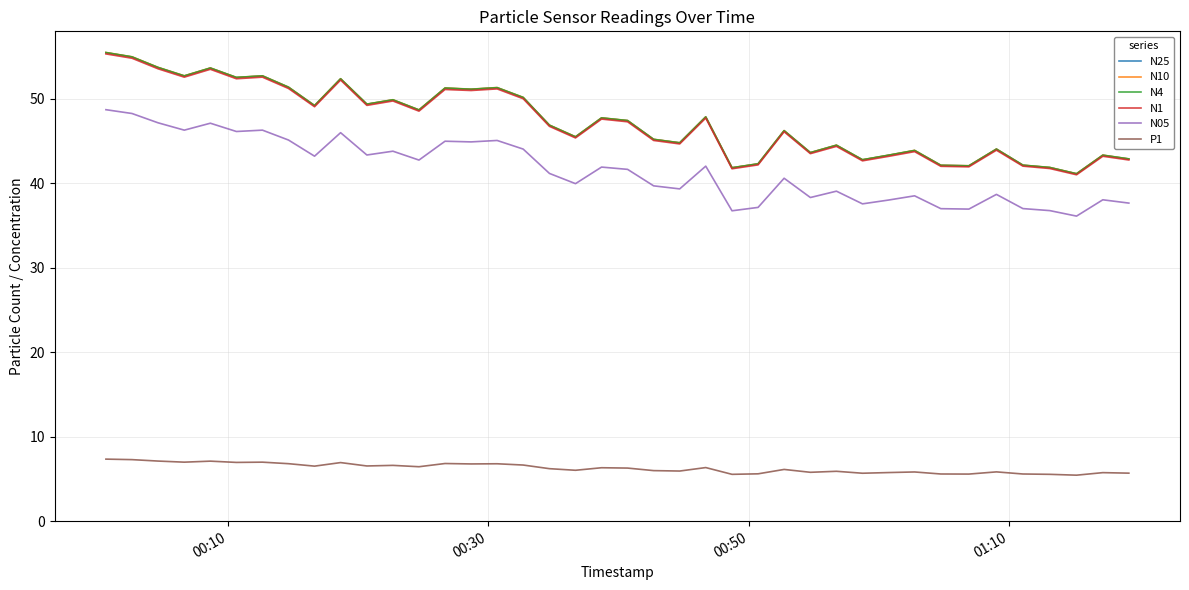

True or false: P1 and N25 intersect in this chart.

False